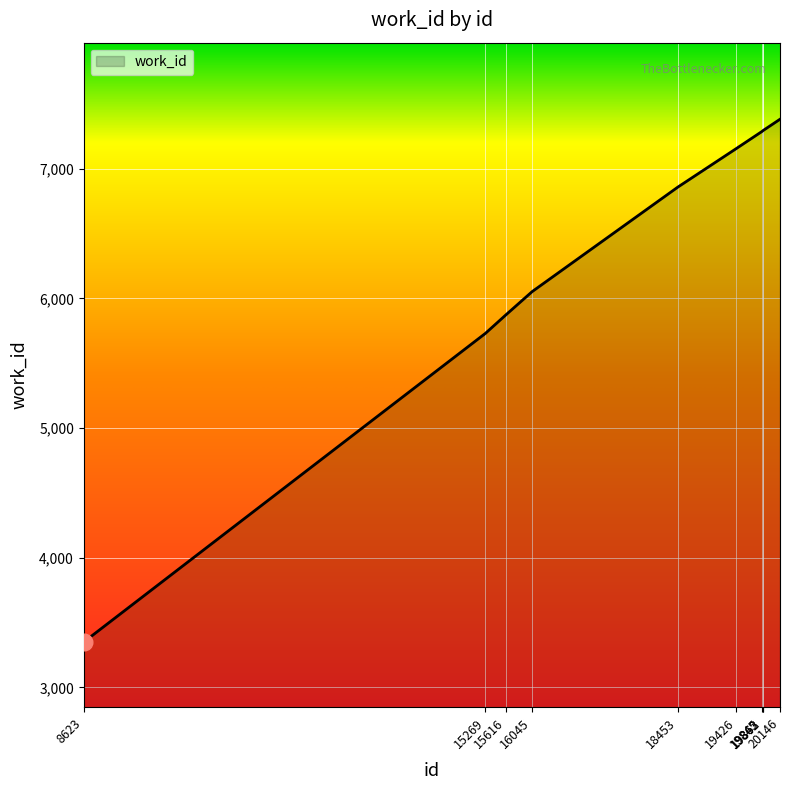

How many categories are shown in the chart?

10